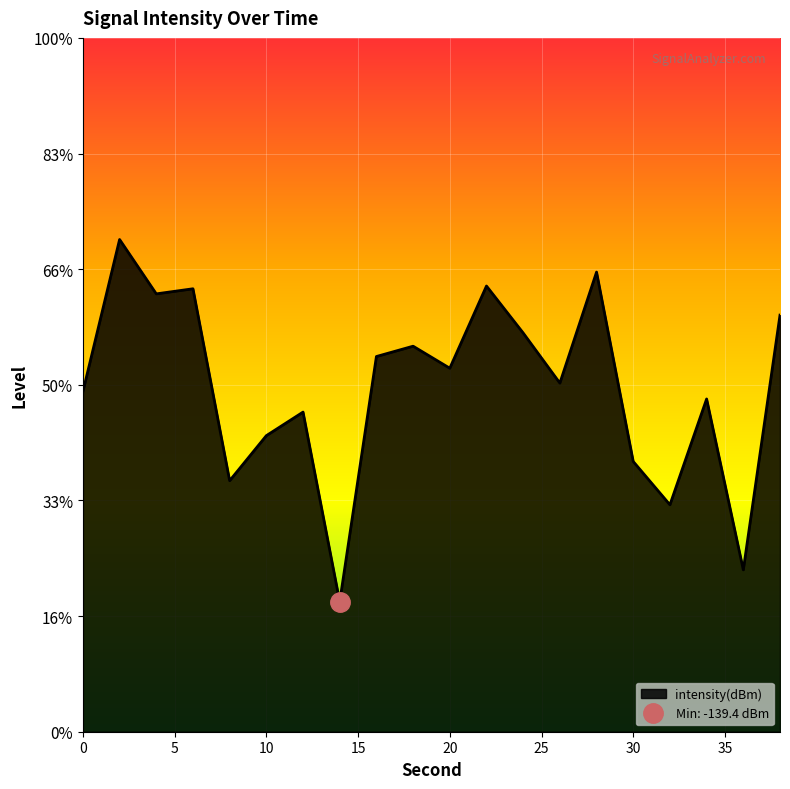

What is the difference between the second highest and minimum values?

14.3